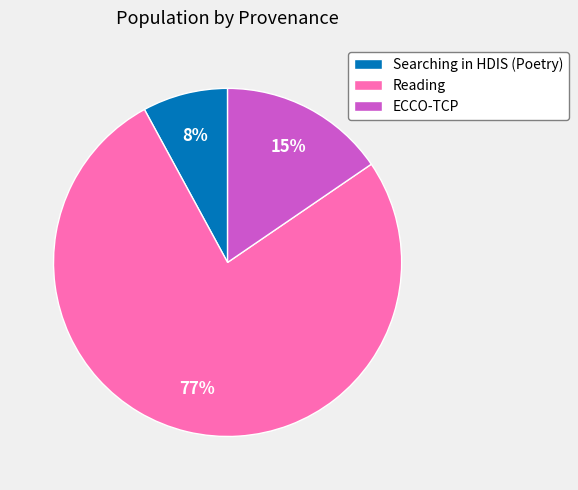

To the nearest percent, what percentage of the pie is ECCO-TCP?

15%